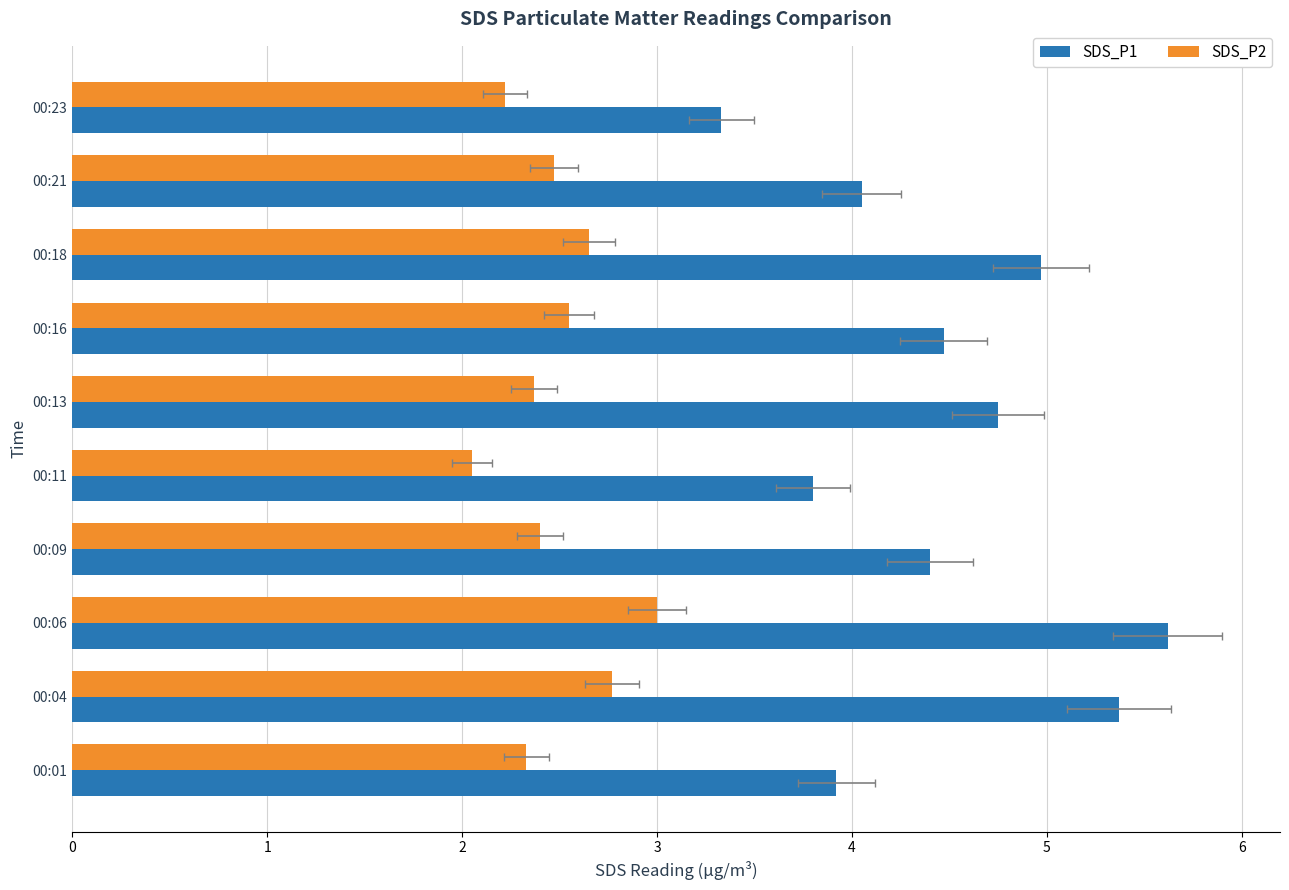

Is the value of SDS_P2 at 00:21 greater than the value of SDS_P1 at 00:09?

No